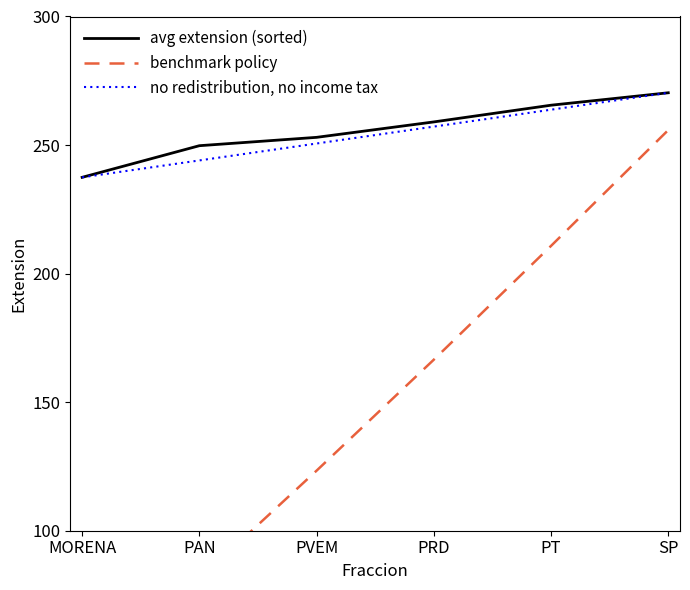

Reading left to right, transcribe all the data shown in this chart.

avg extension (sorted): 237.4	249.8	253.0	259.0	265.5	270.3
benchmark policy: 39.6	81.2	123.4	166.5	210.8	255.8
no redistribution, no income tax: 237.4	244.0	250.6	257.2	263.8	270.3